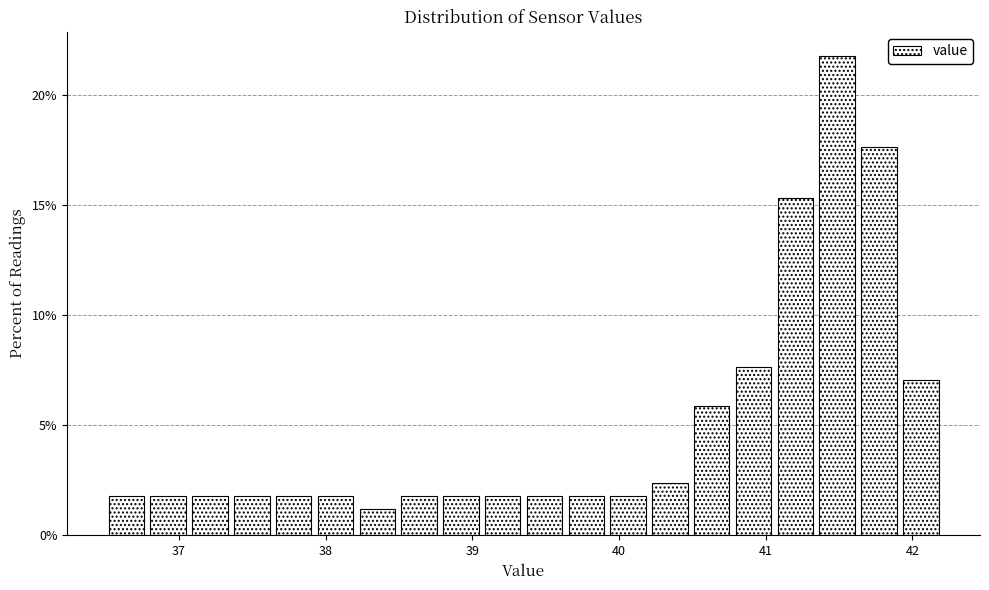

Read against the x-axis, roughly where is the centre of the tallest bar?

41.5